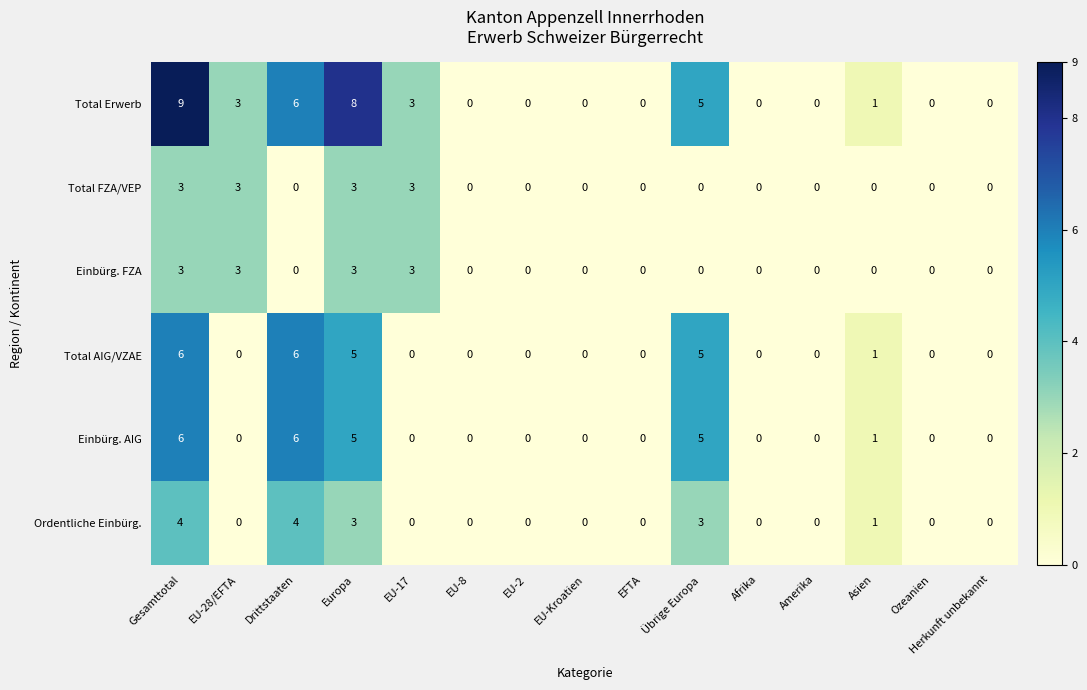

Is it true that Einbürg. AIG equals -3 at EFTA?

False